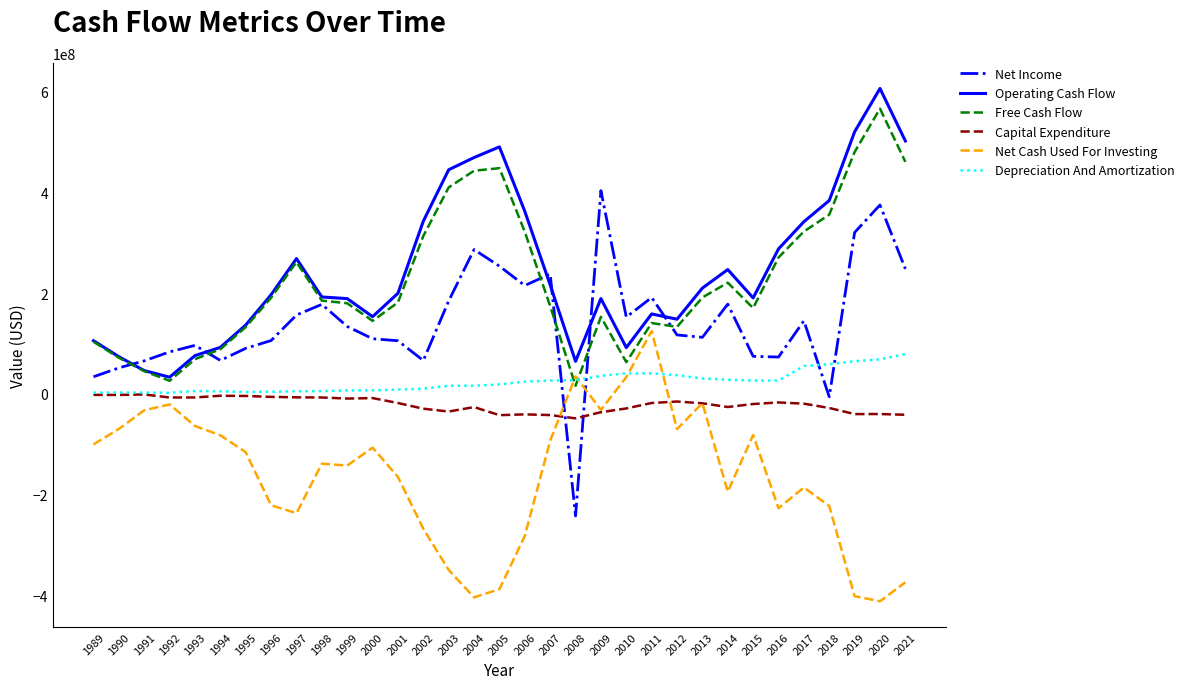

What is the minimum value shown in the chart?

-411286000